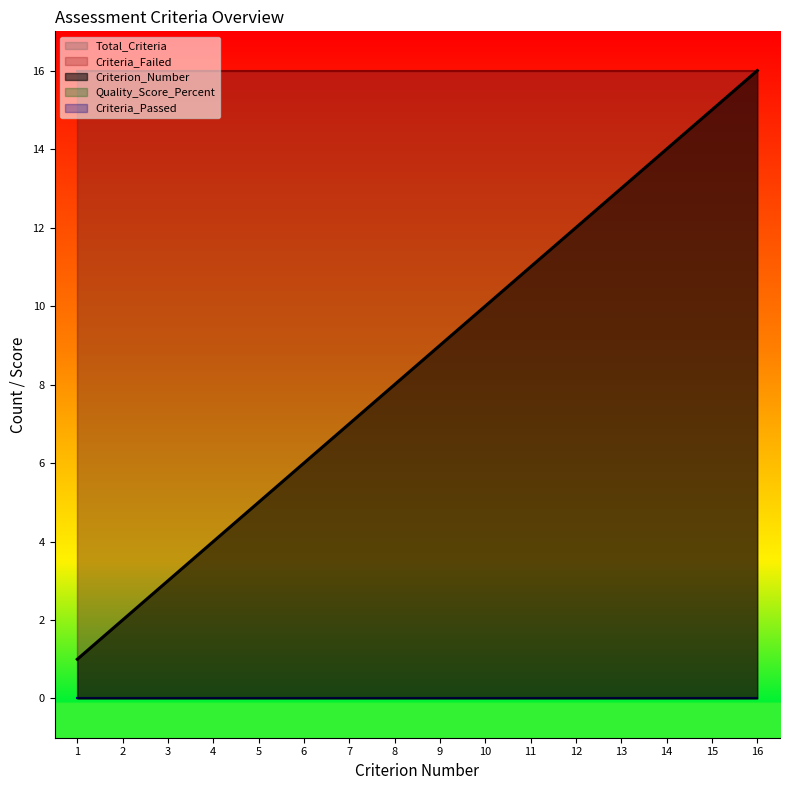

Which series has the largest range (max minus min)?

Criterion_Number